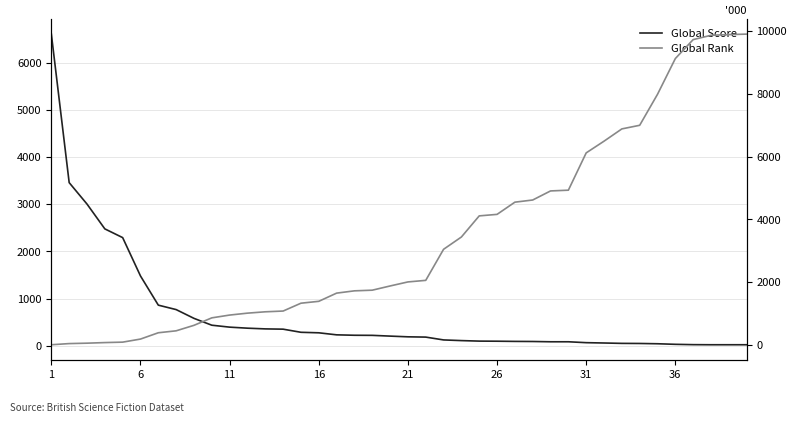

Which series has the largest total across all categories?

Global Rank